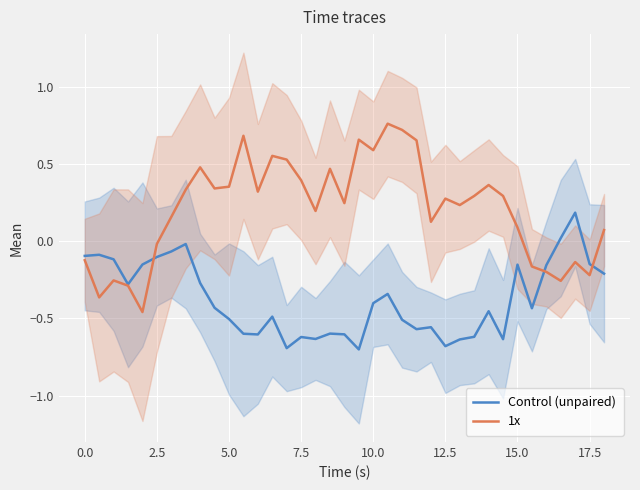

How many intersections are there between Control (unpaired) and 1x?

3